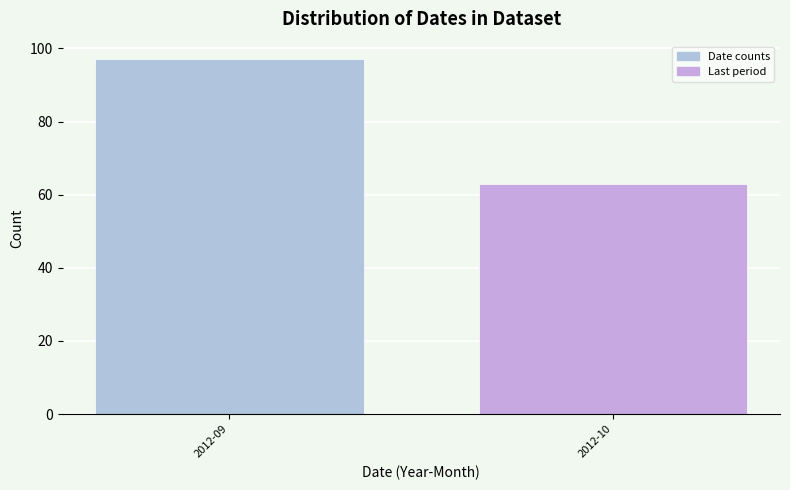

Reading left to right, transcribe all the data shown in this chart.

2012-09=97	2012-10=63